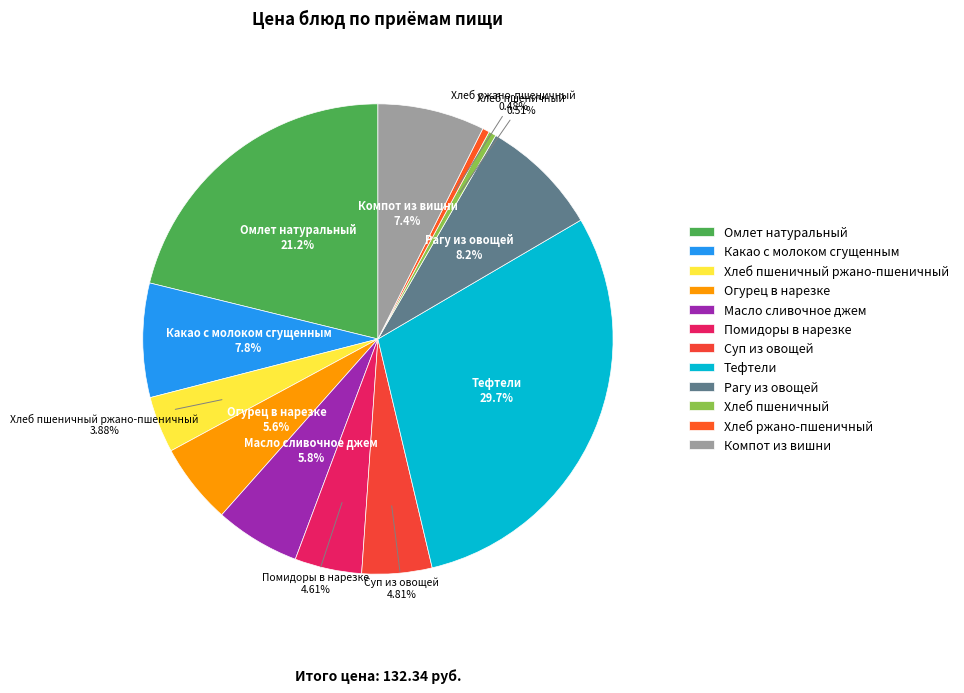

Is Какао с молоком сгущенным the majority of the pie?

No